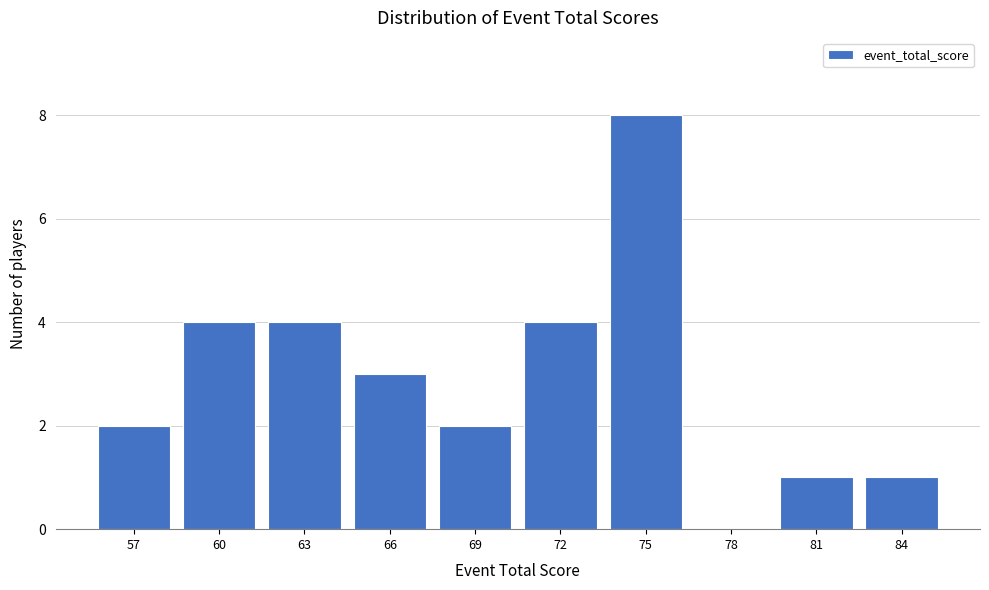

Reading left to right, what are all the values shown in this chart?

57=2	60=4	63=4	66=3	69=2	72=4	75=8	78=0	81=1	84=1